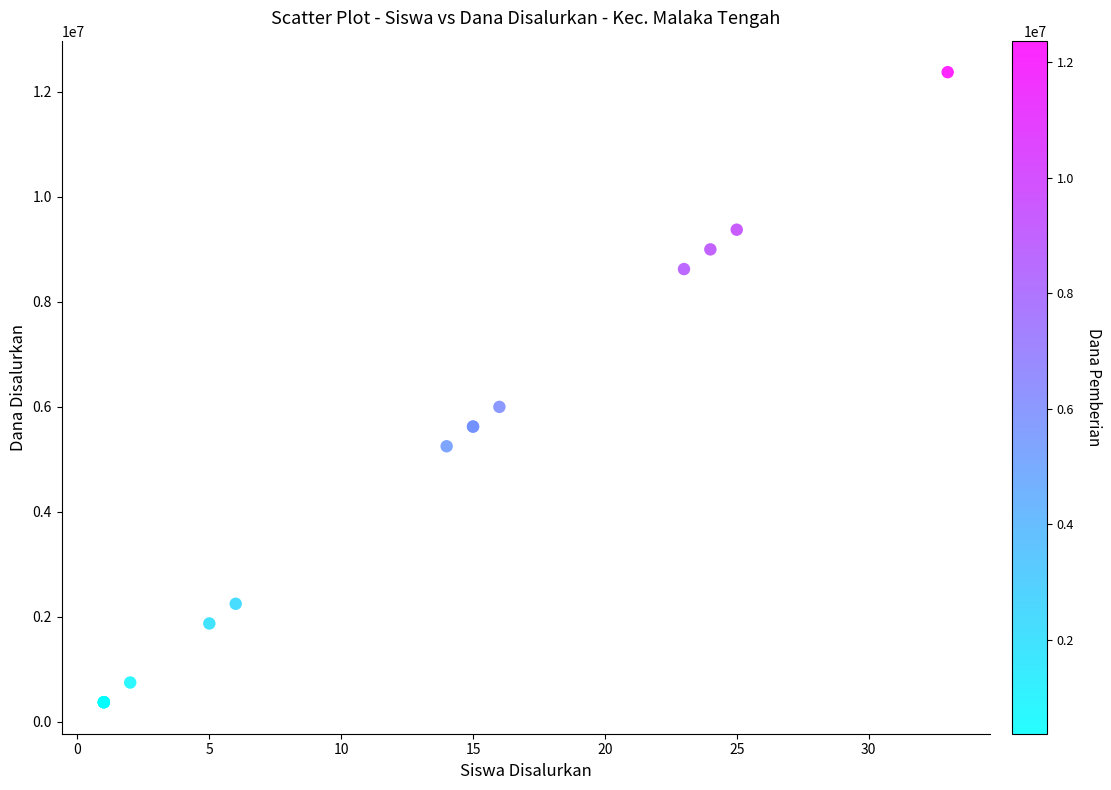

What Y value in the scatter plot is closest to 6375000?

6000000